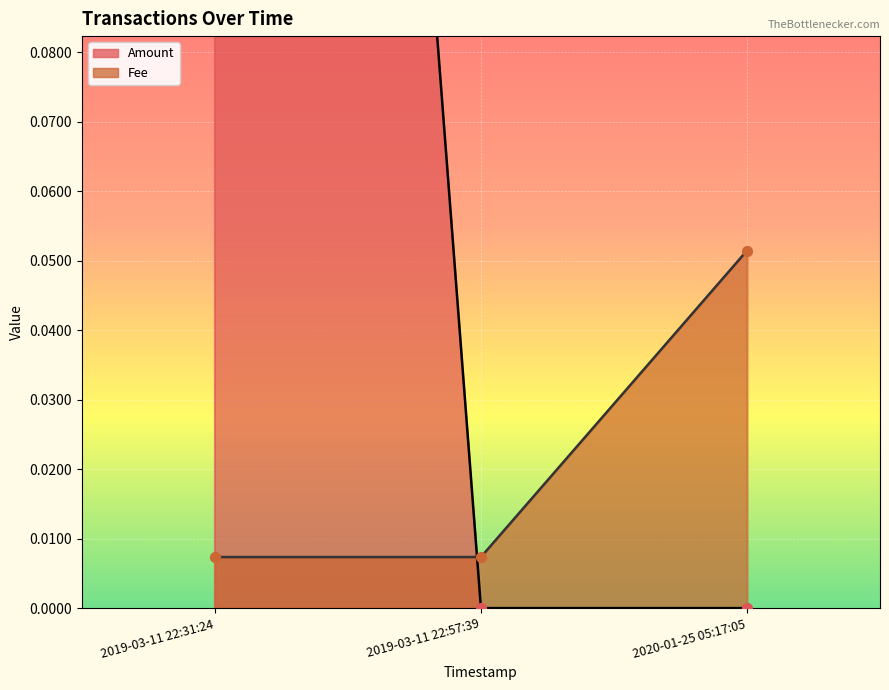

What are all the series names shown in the legend?

Amount, Fee